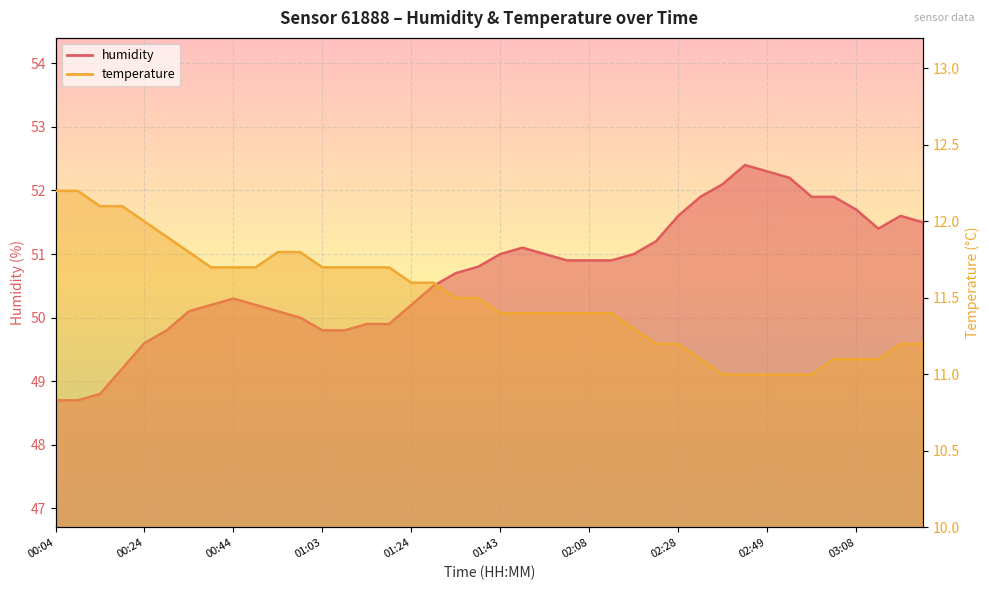

What is the lowest value of the humidity series?

48.7